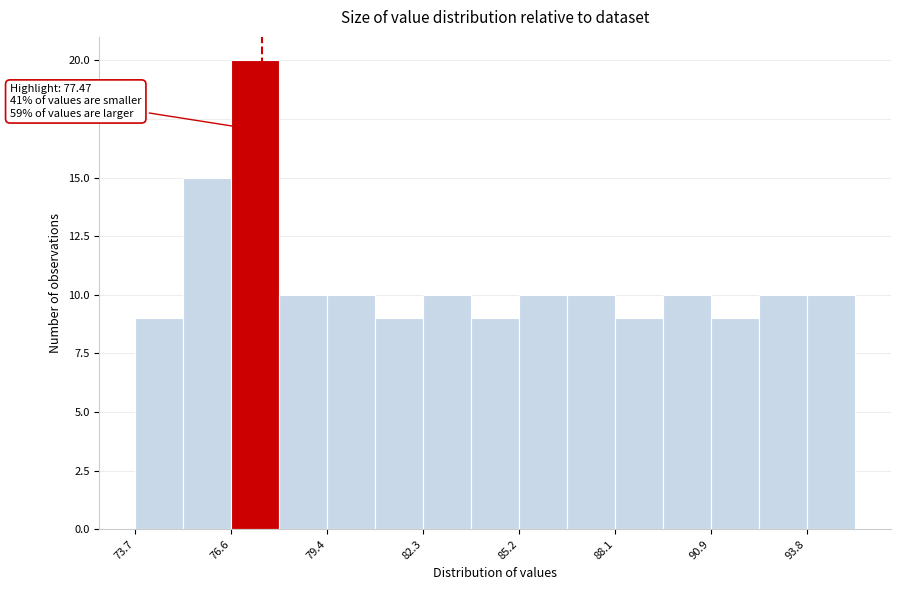

Read against the x-axis, roughly where is the centre of the tallest bar?

77.5